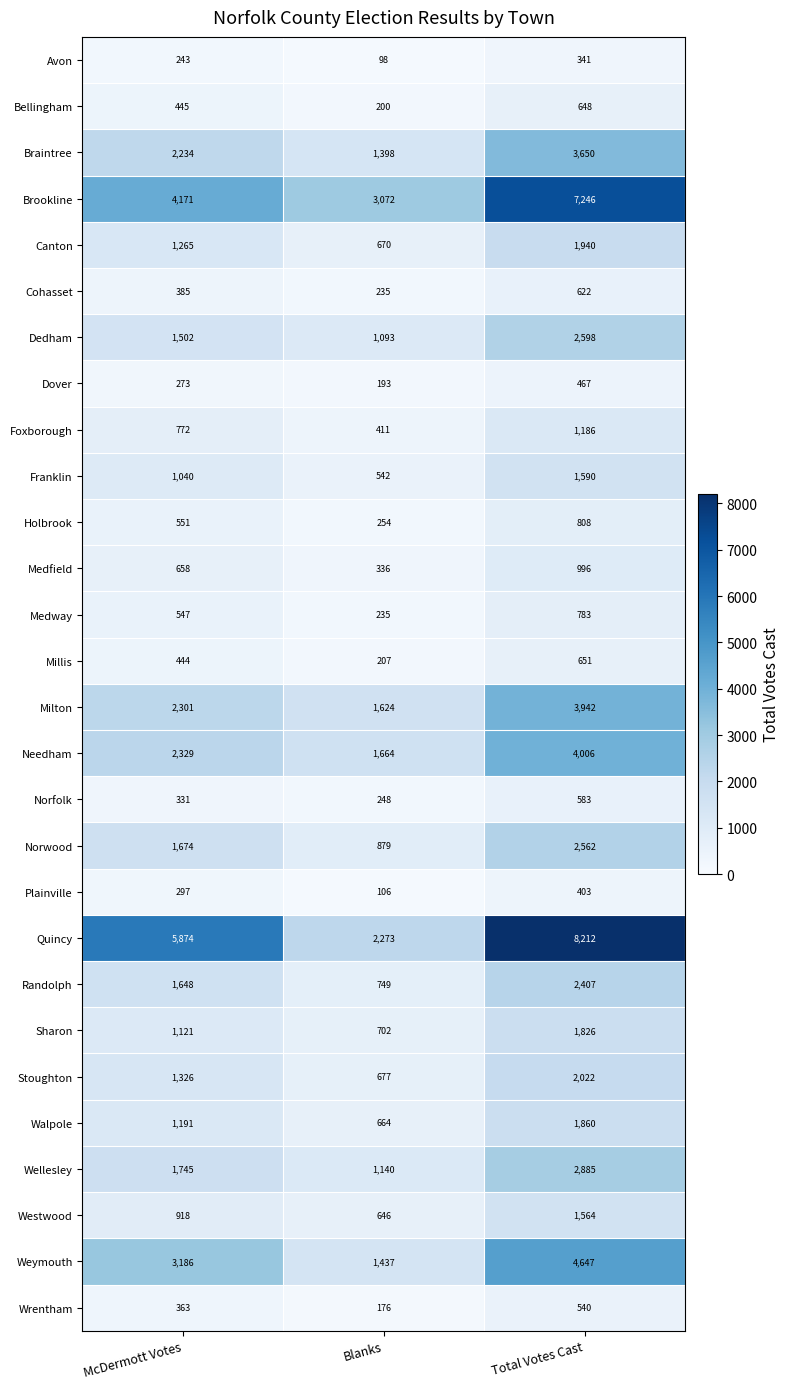

What is the sum of the Randolph values at Total Votes Cast and McDermott Votes?

4055